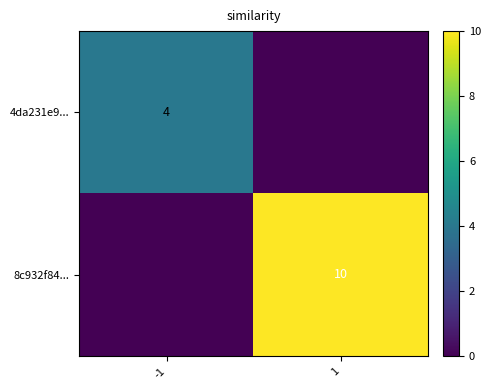

True or false: 4da231e9... has a value of 5 at -1.

False